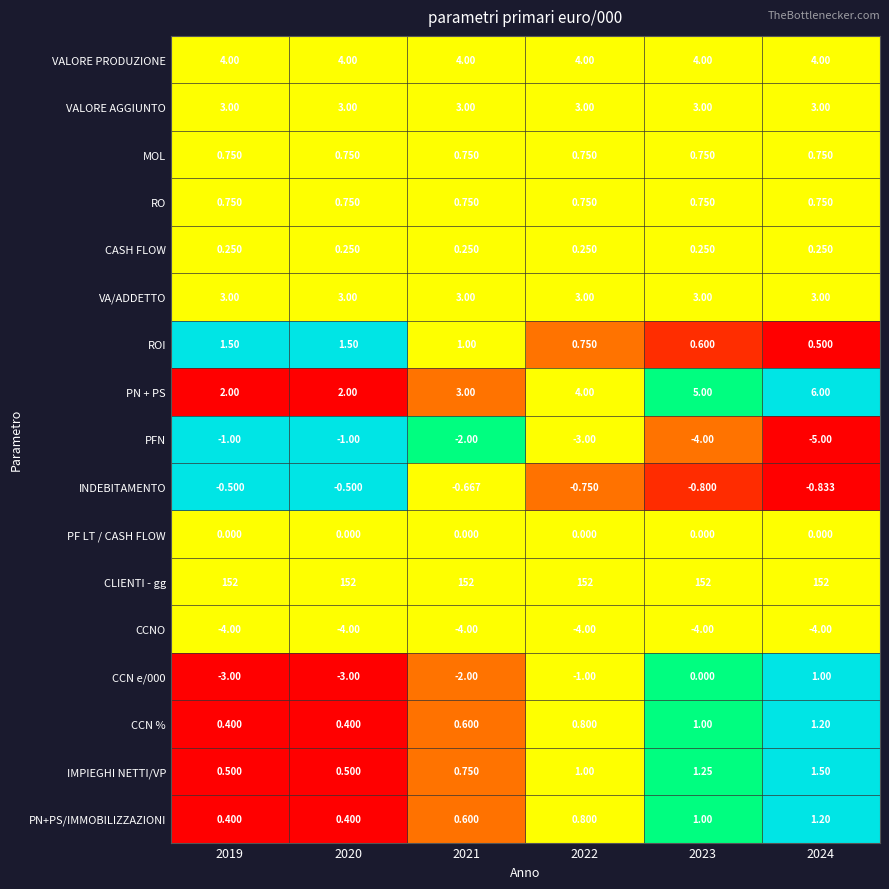

Is the value of PN + PS at 2022 greater than the value of VALORE AGGIUNTO at 2019?

Yes